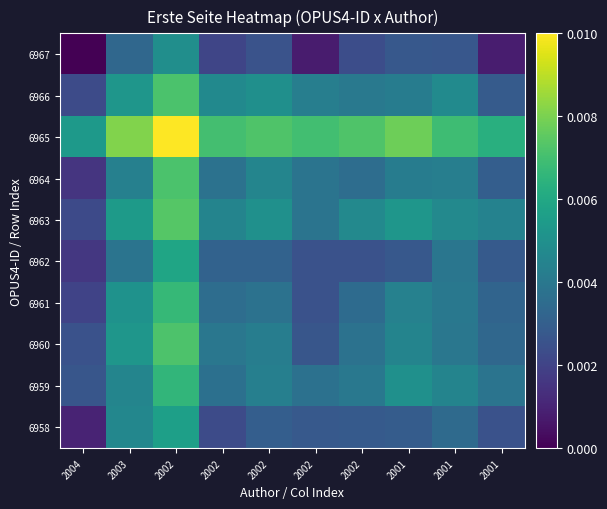

How many distinct data groups are displayed?

10